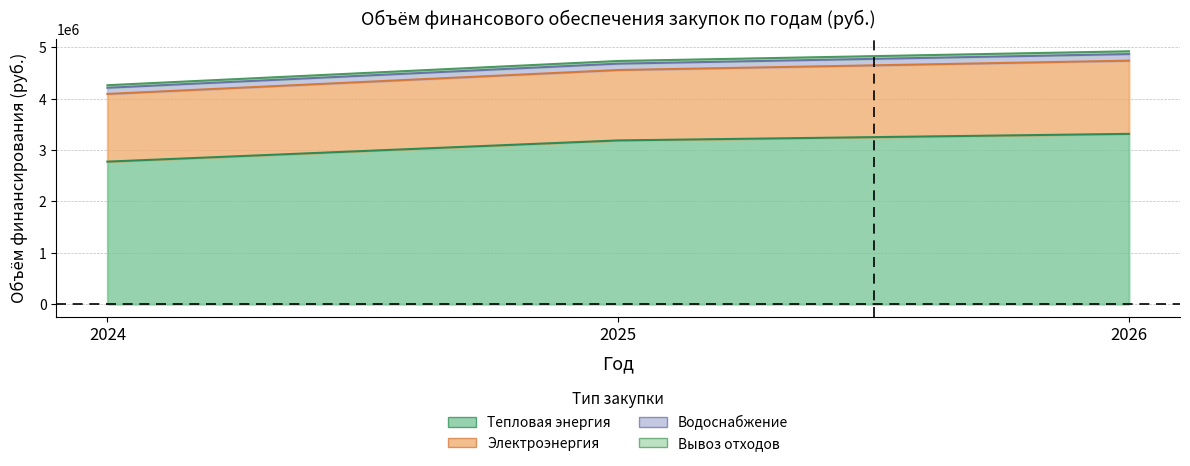

At which category is the sum across all series the highest?

2026